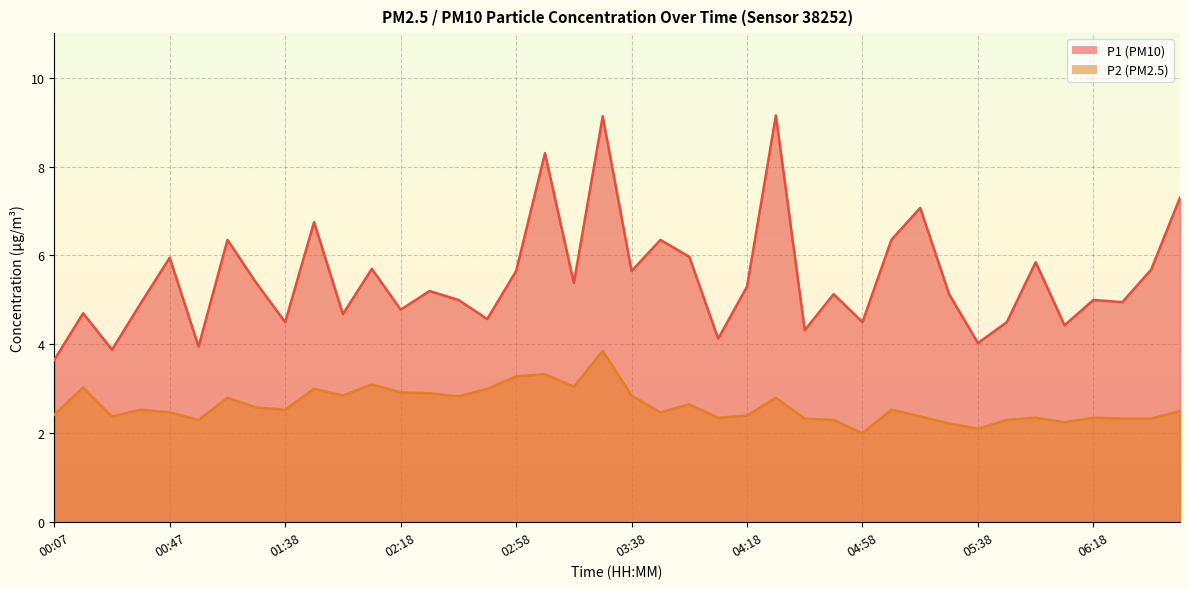

Rank the categories by P1 value from lowest to highest.

00:07, 00:27, 00:57, 05:38, 04:08, 04:38, 06:08, 01:38, 04:58, 05:48, 02:48, 01:58, 00:17, 02:18, 00:37, 06:28, 02:38, 06:18, 04:48, 05:28, 02:28, 04:18, 01:28, 03:18, 02:58, 03:38, 06:38, 02:08, 05:58, 00:47, 03:58, 01:18, 03:48, 05:08, 01:48, 05:18, 06:48, 03:08, 03:28, 04:28